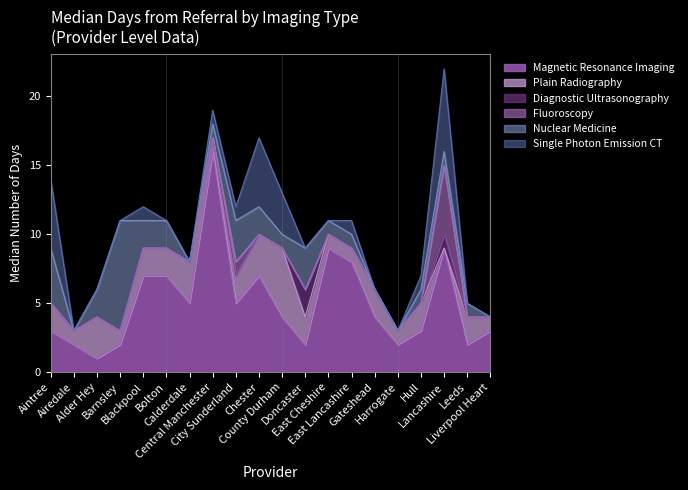

True or false: Single Photon Emission CT and Fluoroscopy intersect in this chart.

False